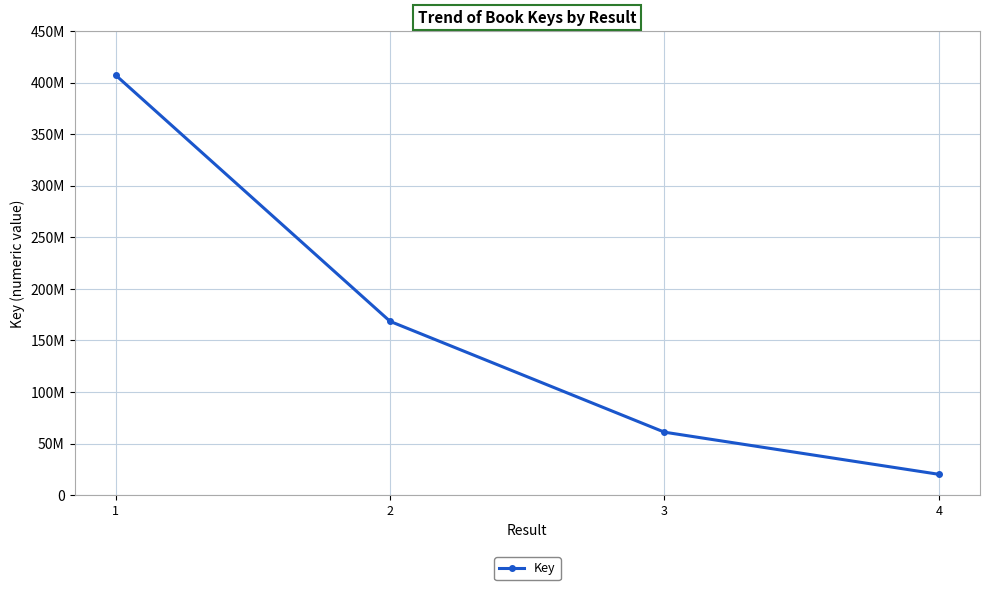

Rank the categories by value from lowest to highest.

4, 3, 2, 1